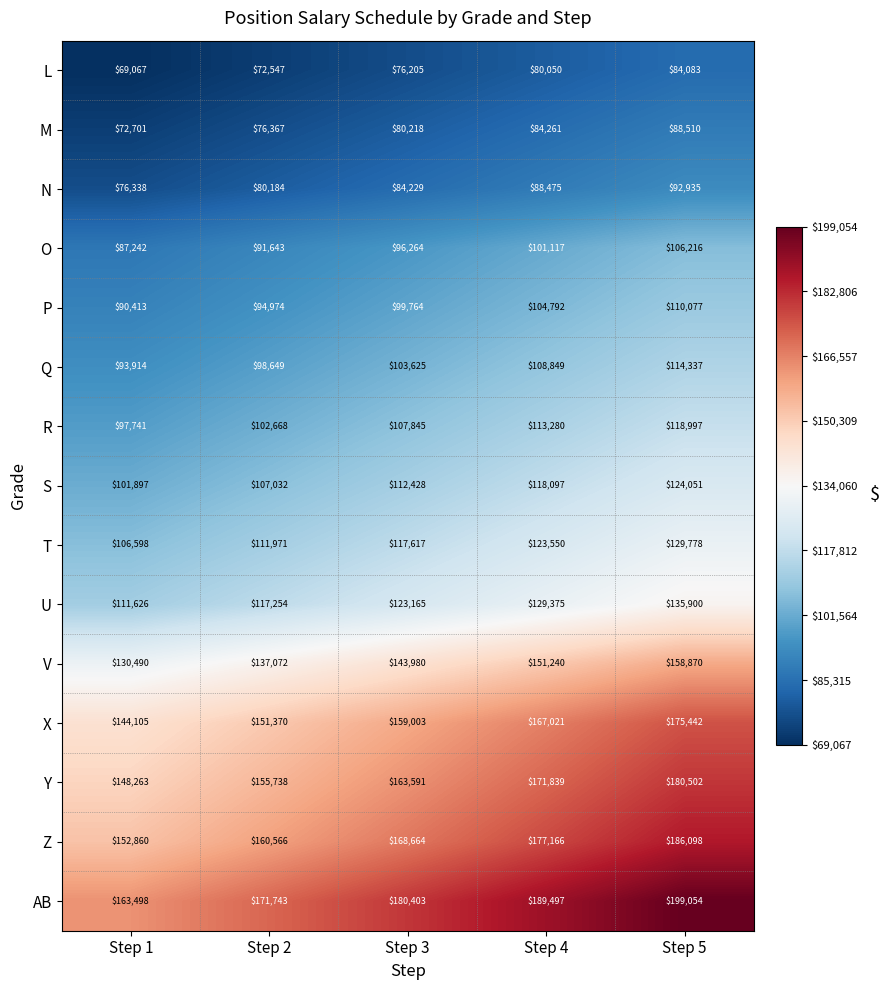

Is it true that S equals 107032 at Step 2?

True